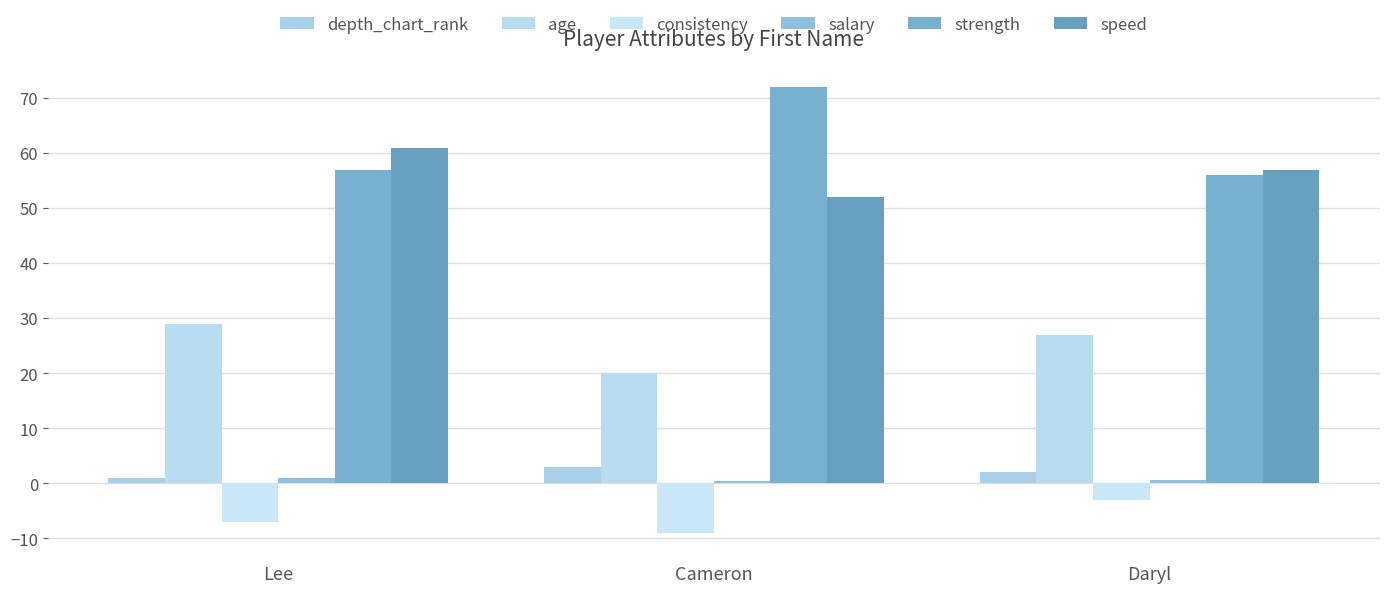

What is the difference between the maximum and minimum values in the speed series?

9.0